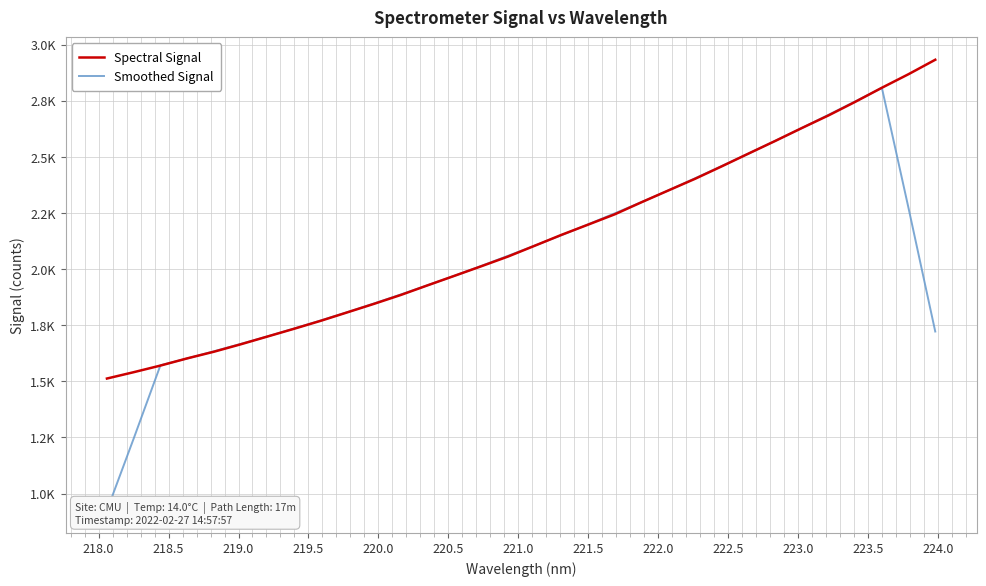

Where do Smoothed Signal and Spectral Signal first cross each other?

218.0 and 218.5